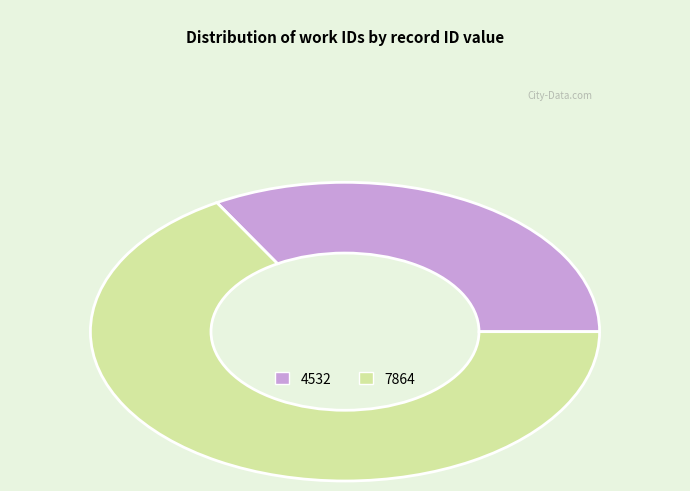

The 7864 slice represents 74% of the pie. True or false?

False